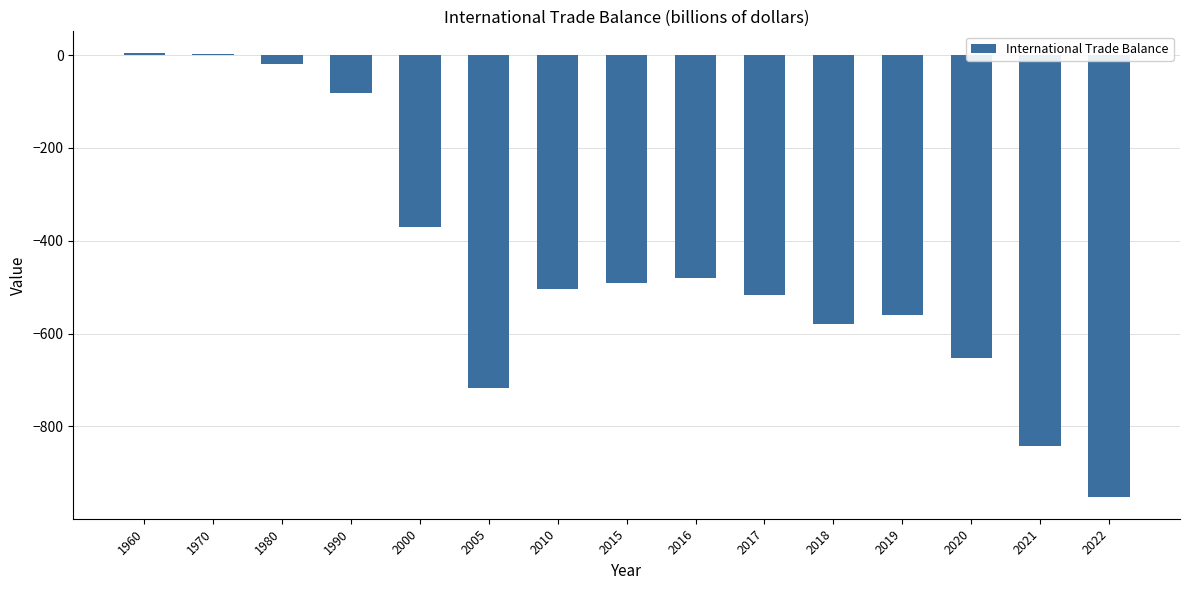

True or false: the data shows -898.8 at 2018.

False